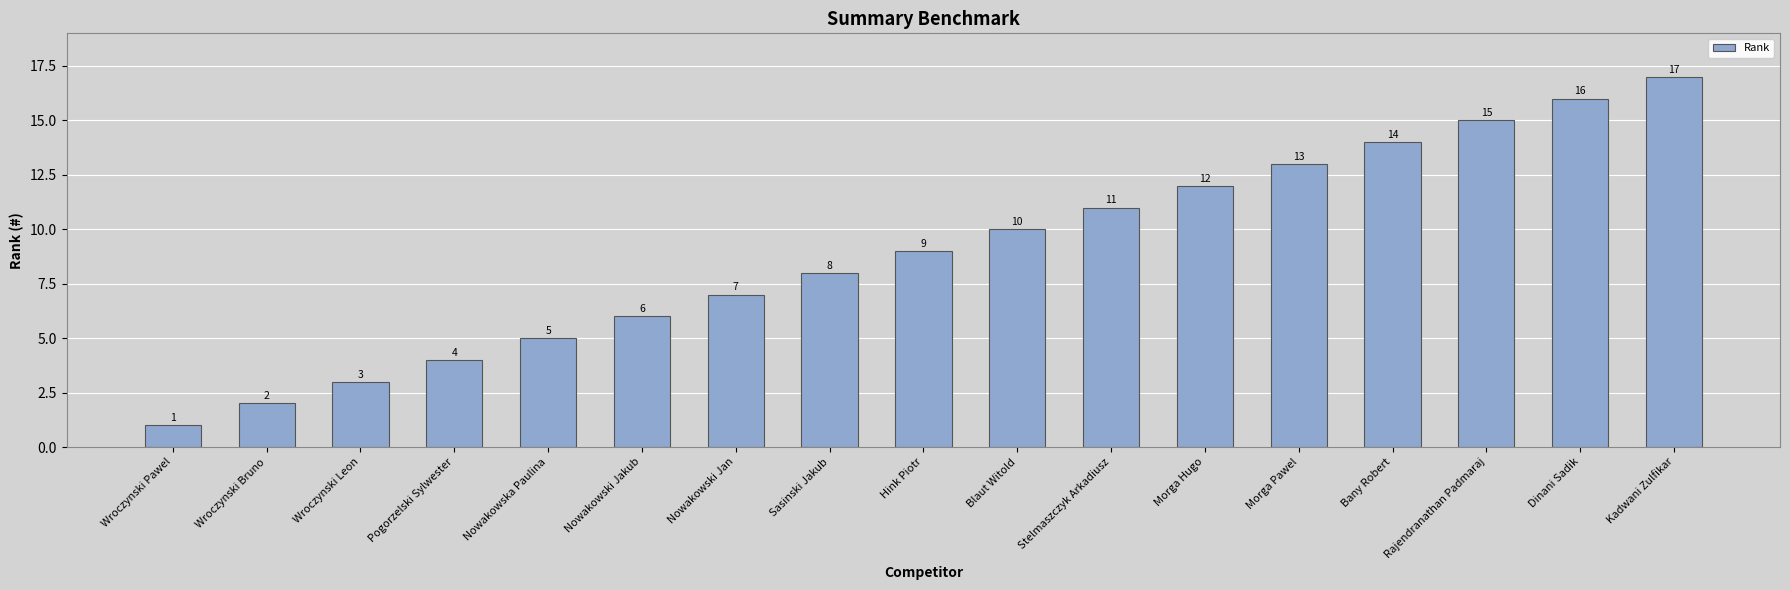

What is the difference between the second highest and minimum values?

15